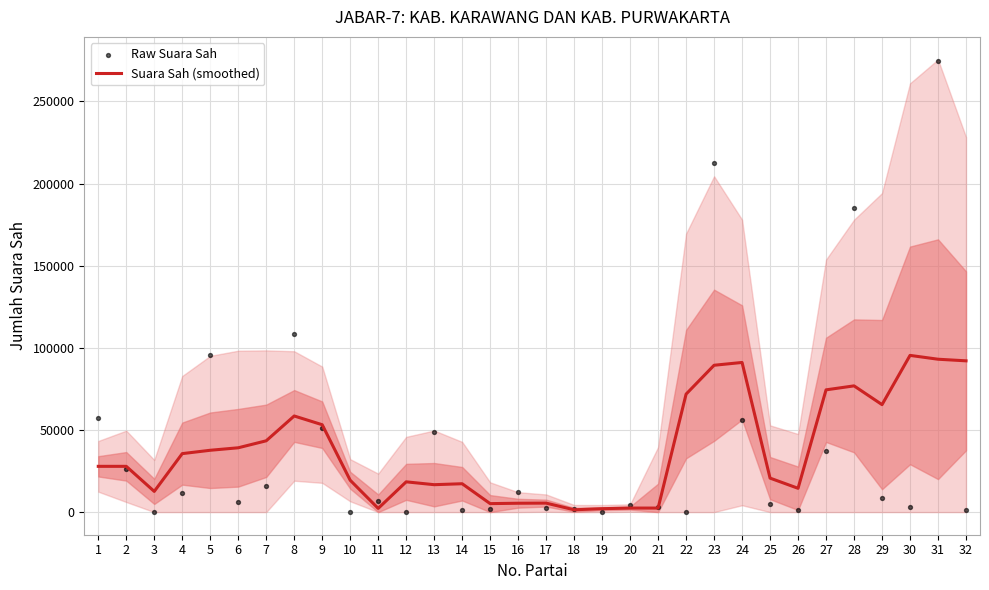

What is the total value across all series at 3?

12594.0